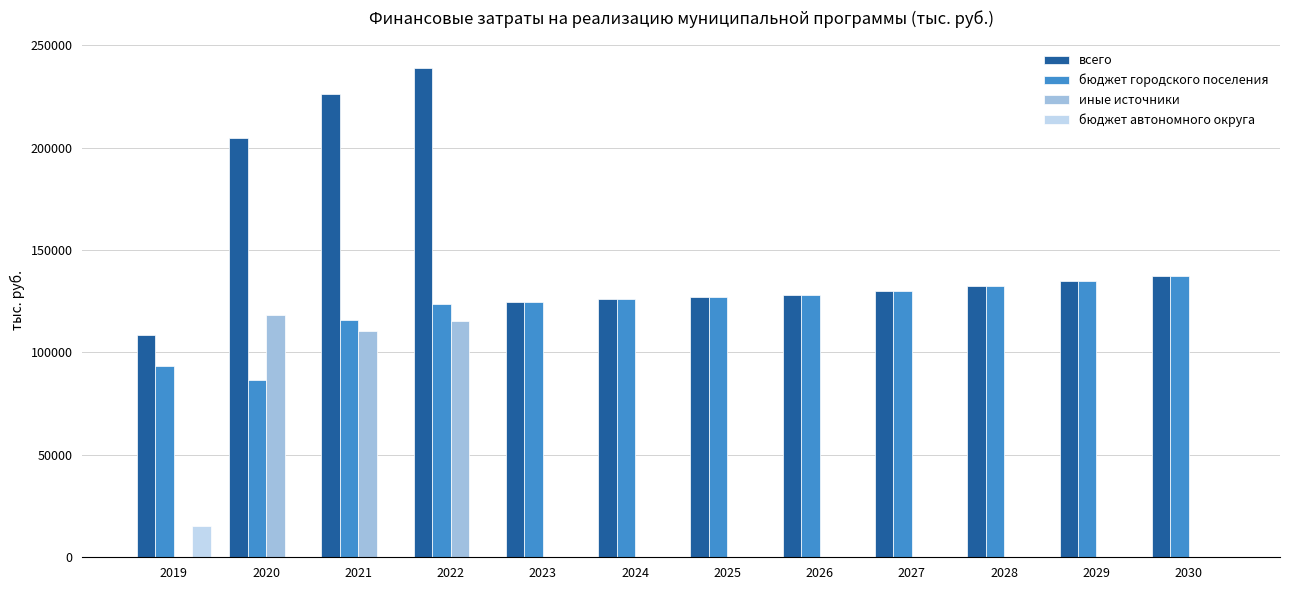

How many data points does each series have?

12